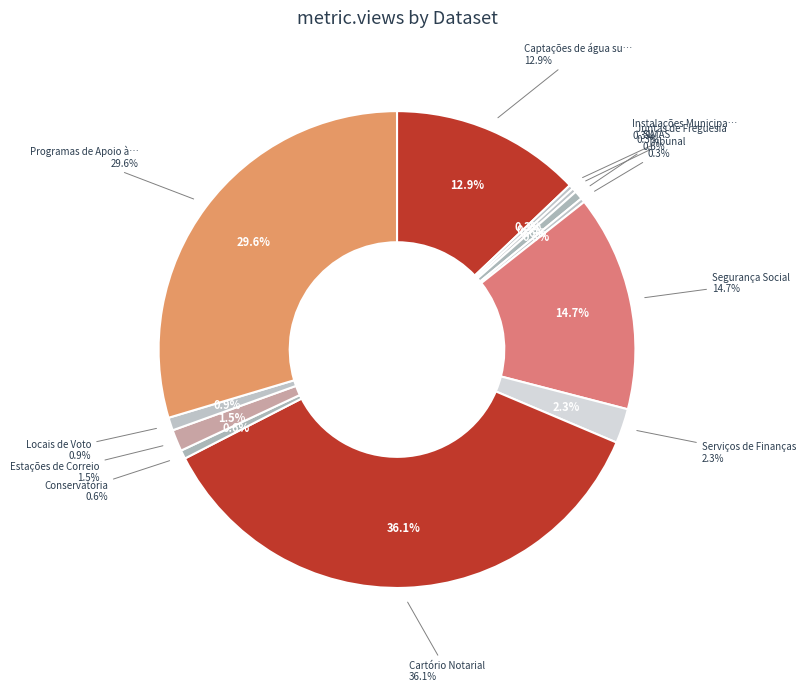

To the nearest percent, what is the average slice percentage?

8%